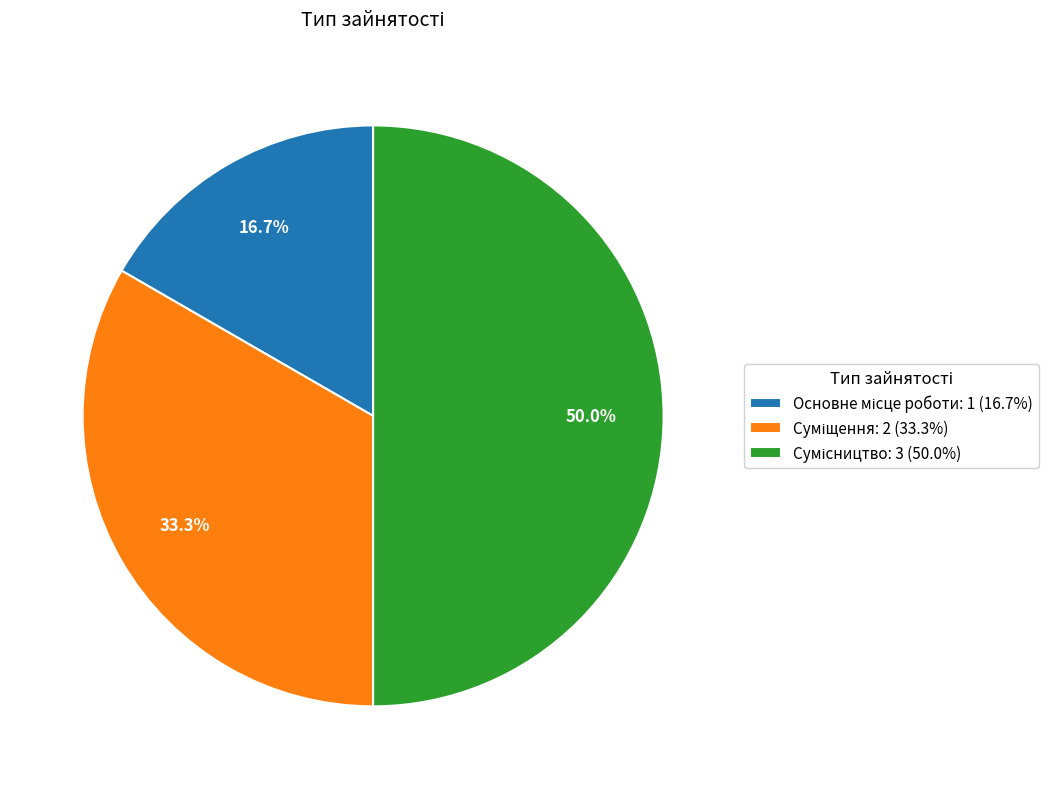

Does Суміщення represent more than half of the total?

No